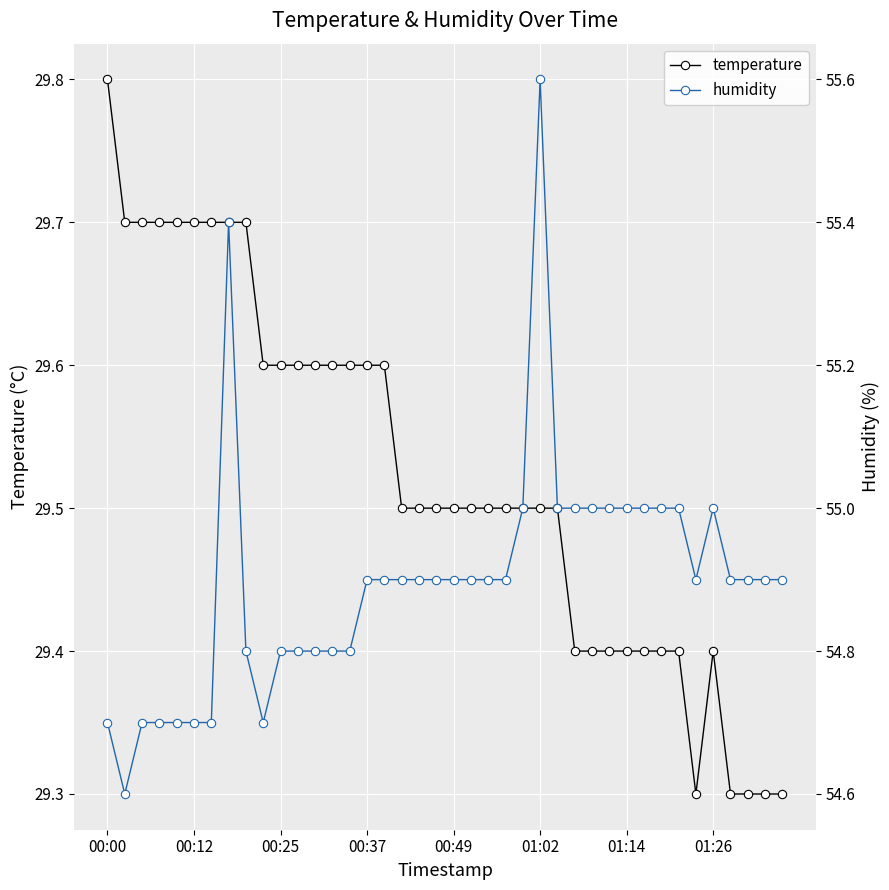

True or false: temperature has more than 0 interior local peaks.

True